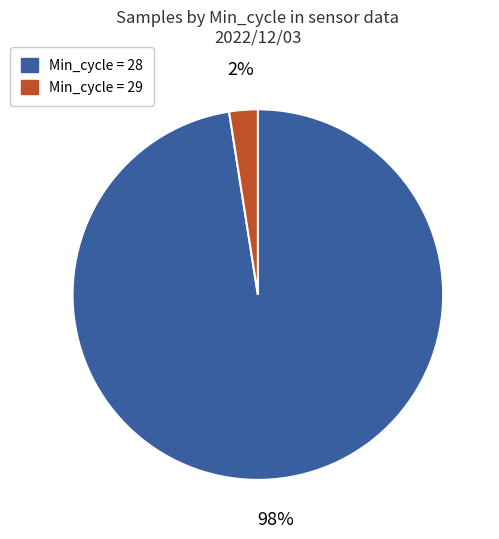

The Min_cycle = 28 slice represents 98% of the pie. True or false?

True